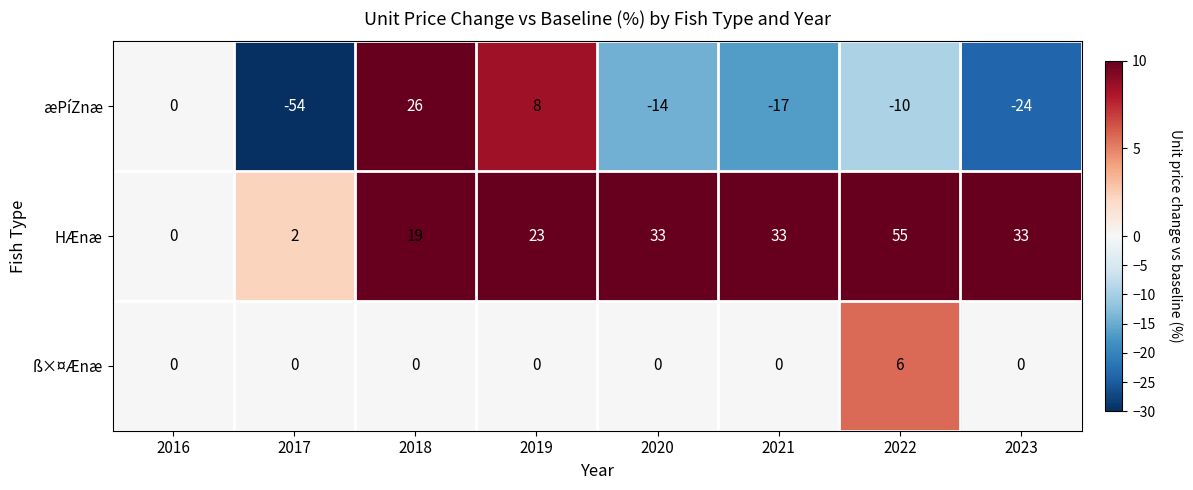

What is the maximum value for HÆnæ?

55